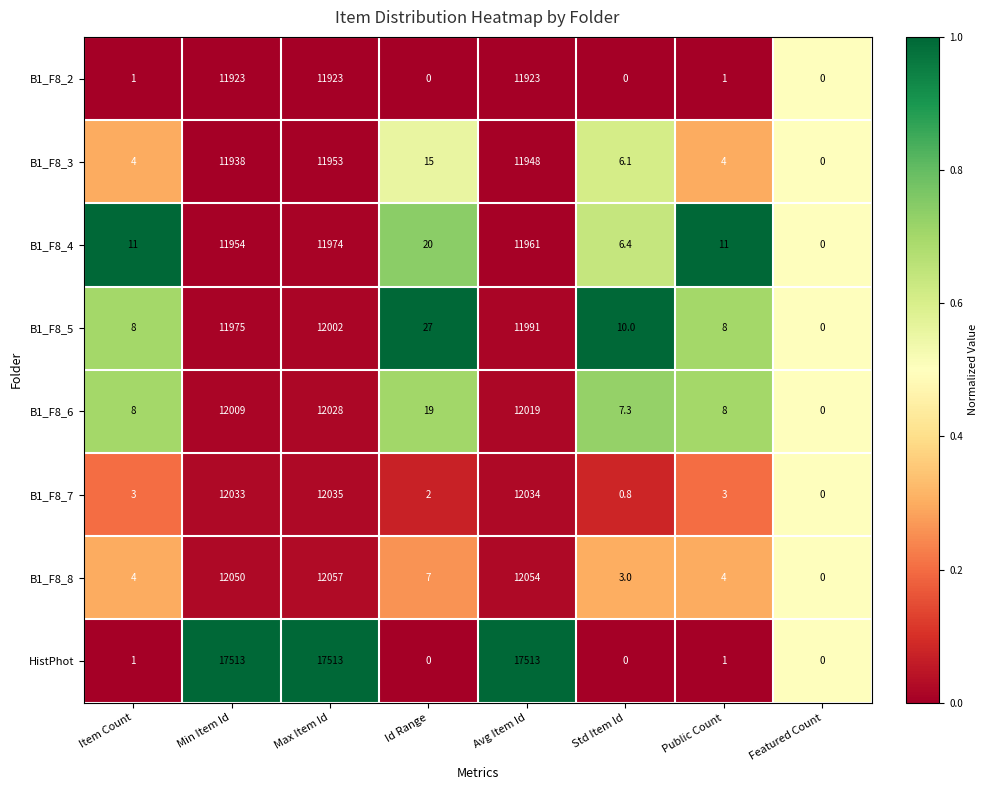

Which series has the largest range (max minus min)?

HistPhot